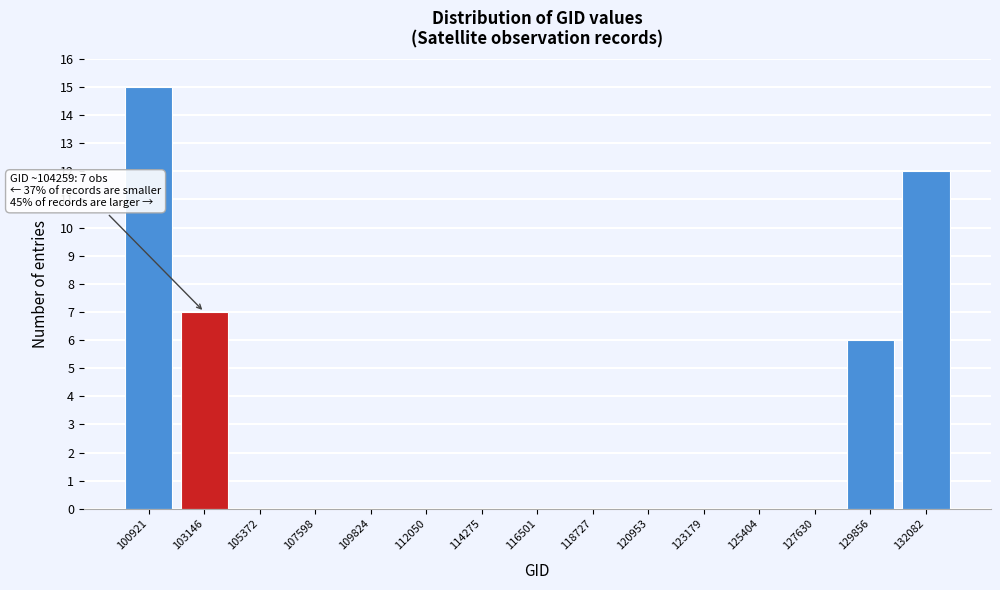

Reading left to right, what are all the values shown in this chart?

100921=15	103146=7	105372=0	107598=0	109824=0	112050=0	114275=0	116501=0	118727=0	120953=0	123179=0	125404=0	127630=0	129856=6	132082=12